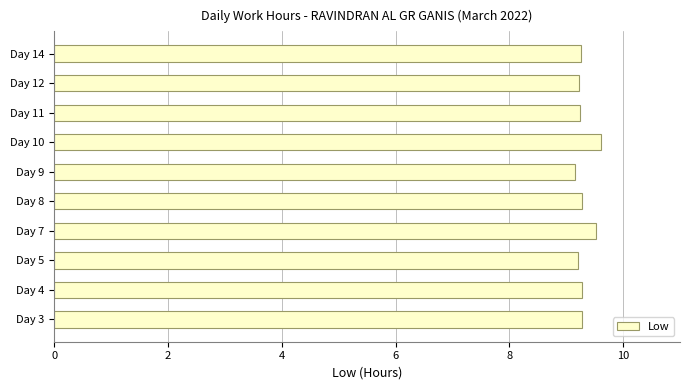

What is the average value?

9.3